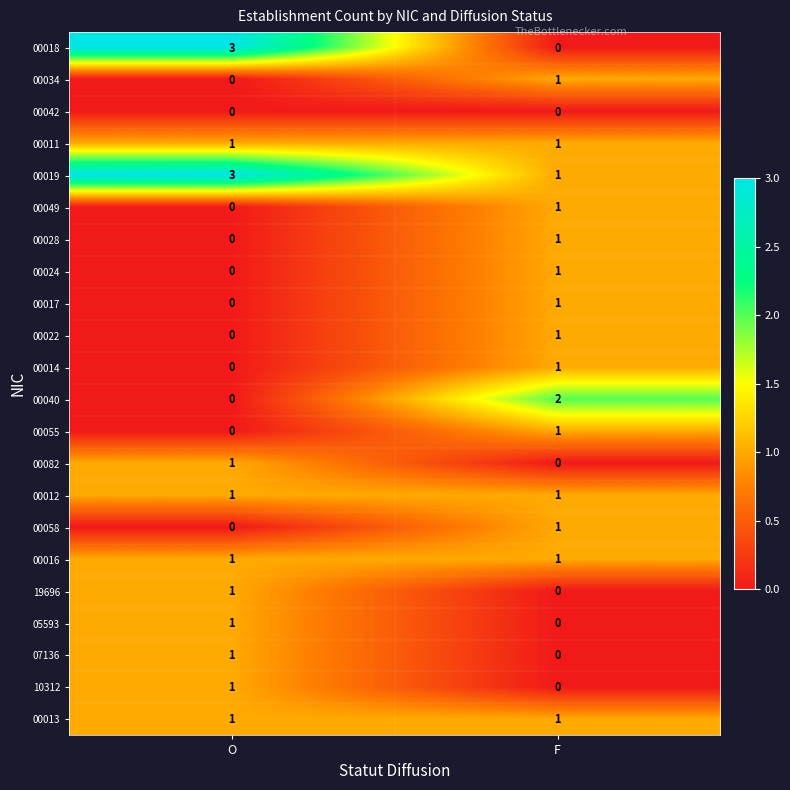

Which series has the widest spread of values?

00018